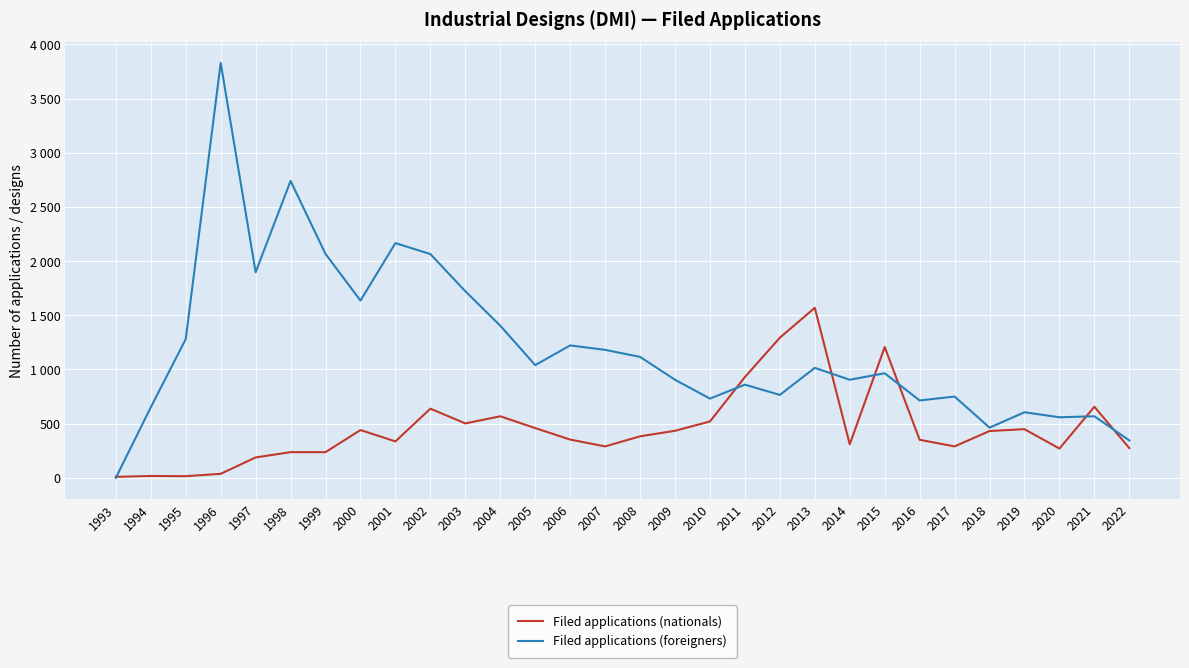

Does the chart display data point markers on the line(s)?

No